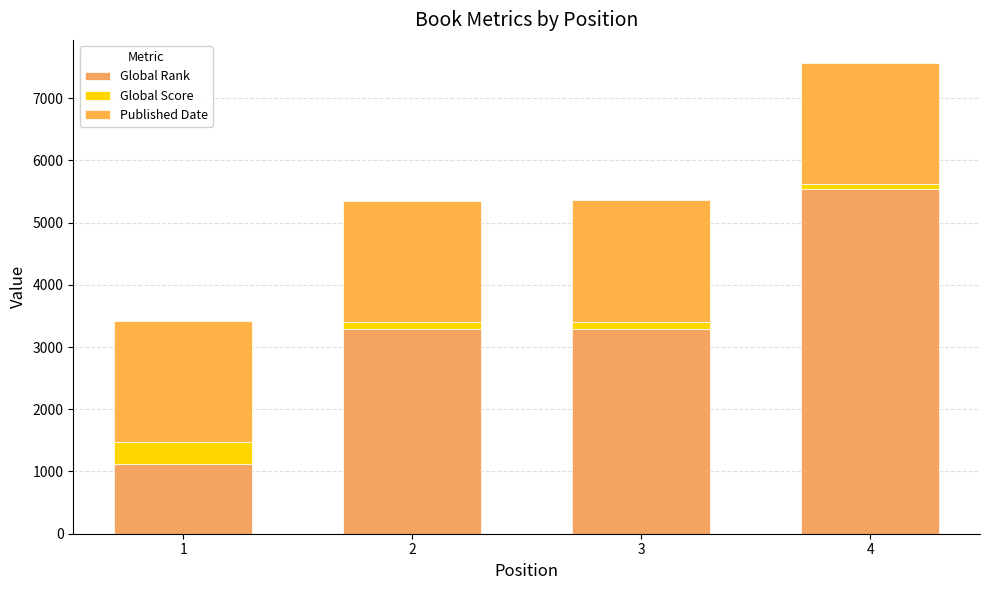

Rank the series by their average value, from highest to lowest.

Global Rank, Published Date, Global Score